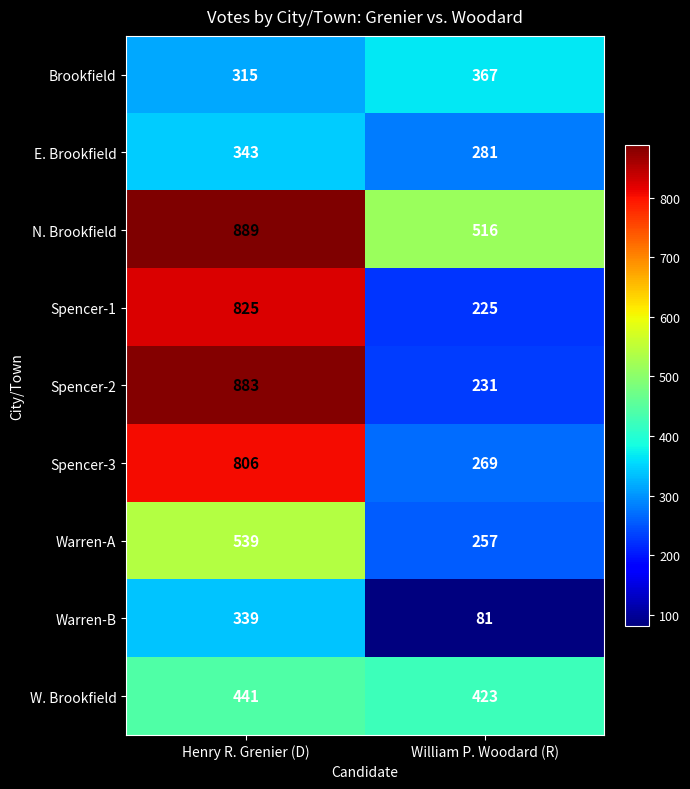

What is the total value across all series at Henry R. Grenier (D)?

5380